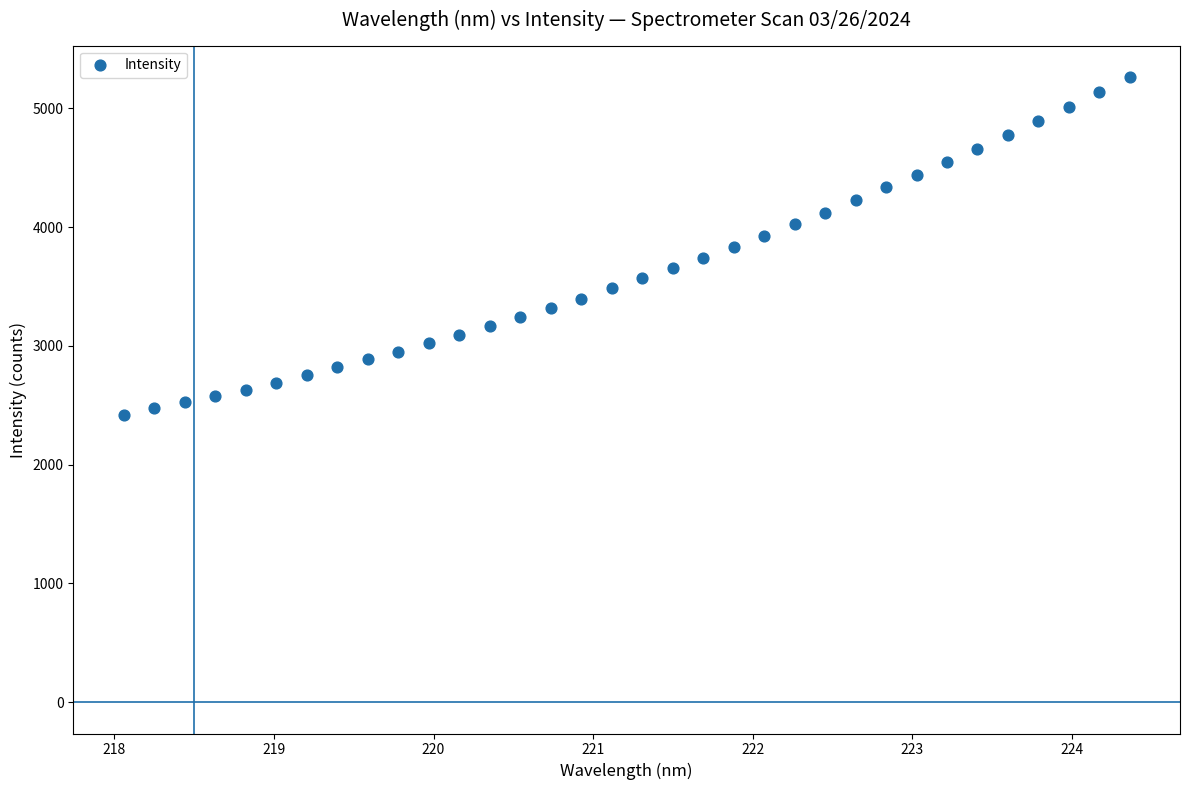

What is the range of X values (max minus min)?

6.3